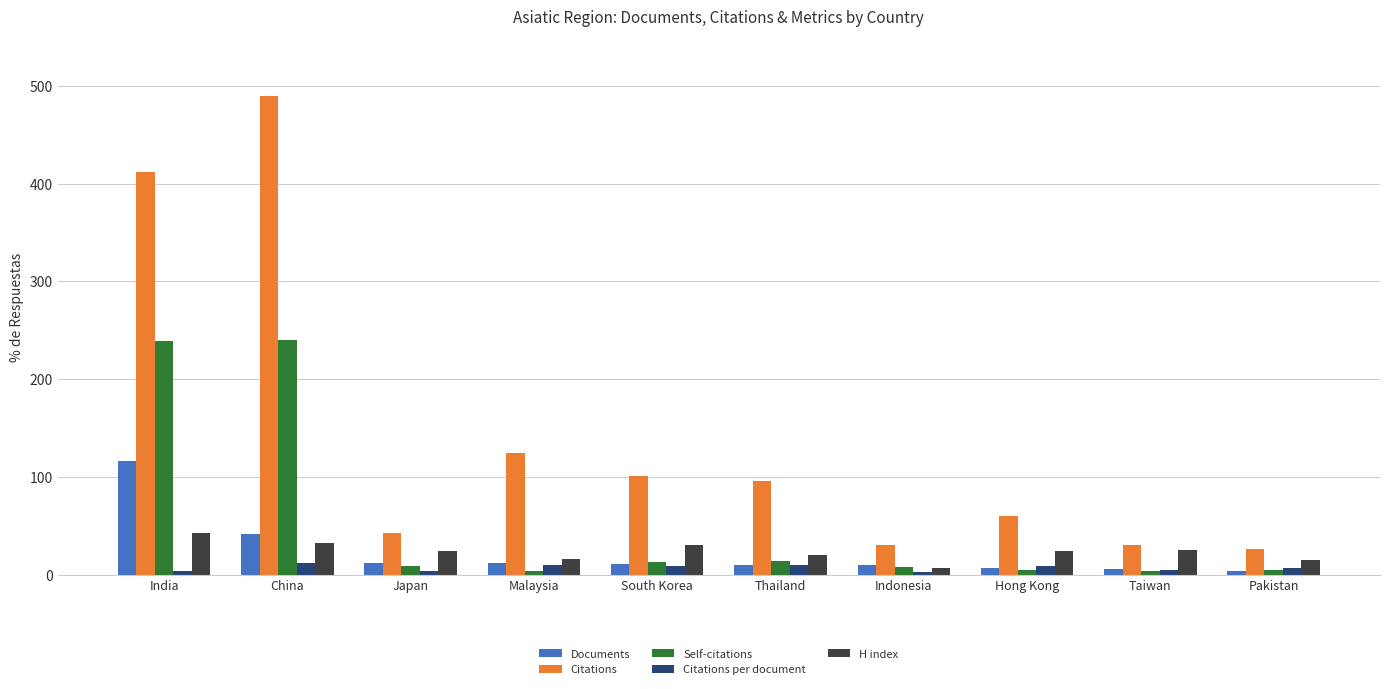

What is the average value of the Citations series?

141.1